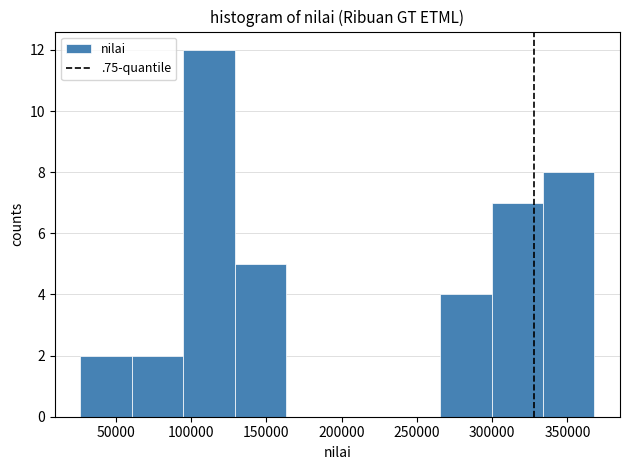

Which range on the x-axis has the tallest bar?

95000 to 130000